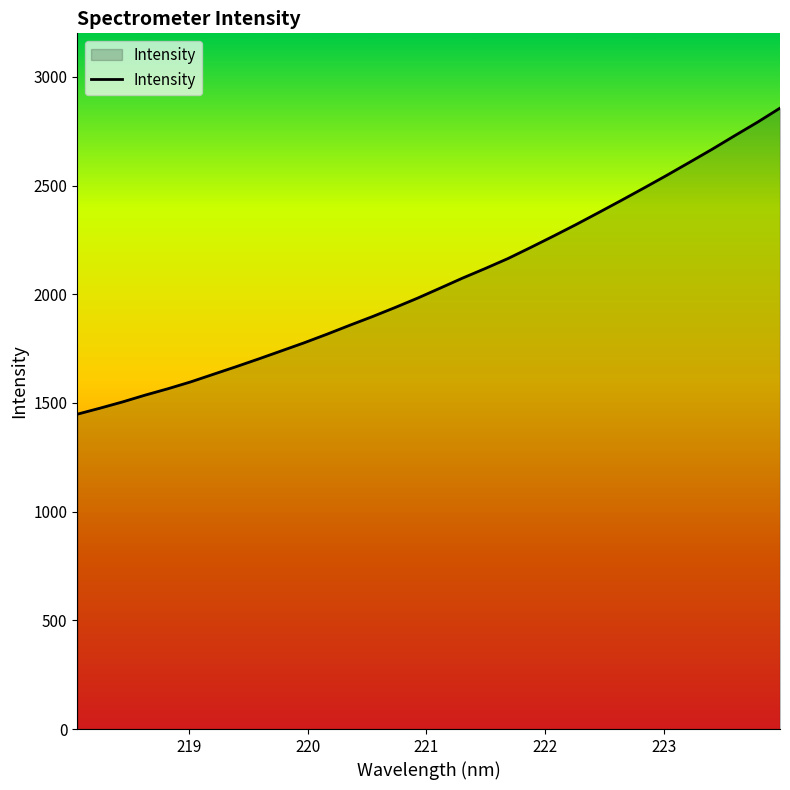

What is the smallest value displayed?

1448.2